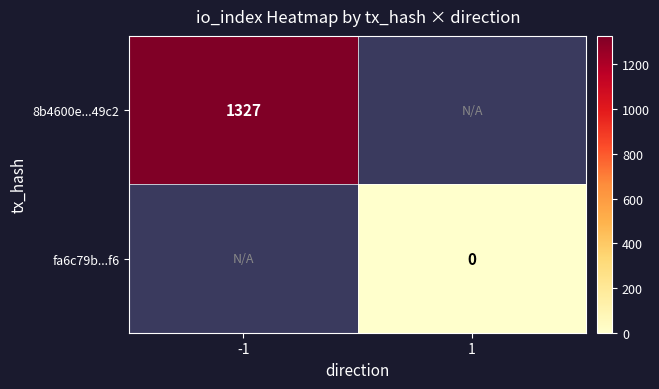

The 8b4600e...49c2 series shows 1327 at -1. True or false?

True